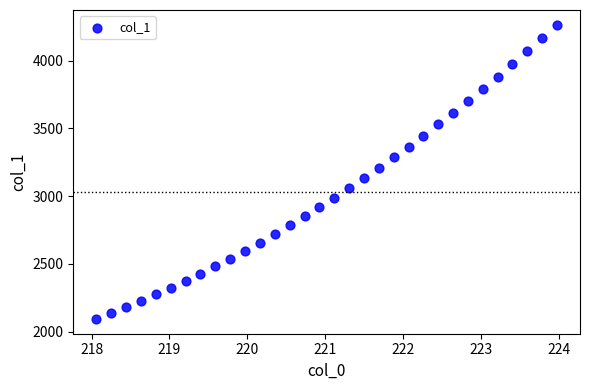

What is the range of X values (max minus min)?

5.9